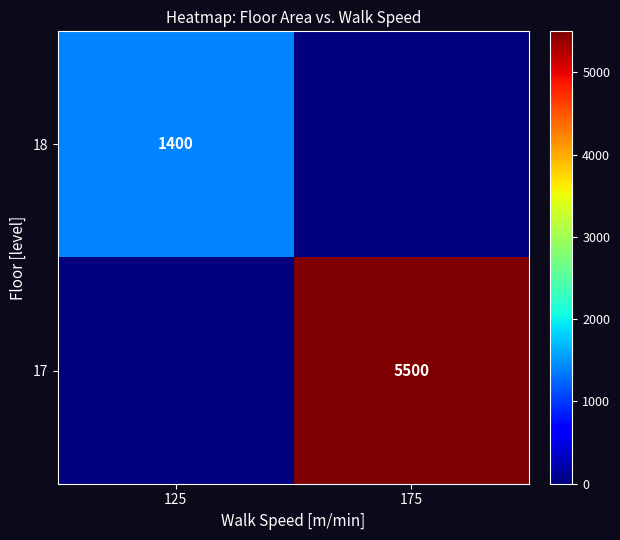

The value of 17 at 175 is 3295. True or false?

False